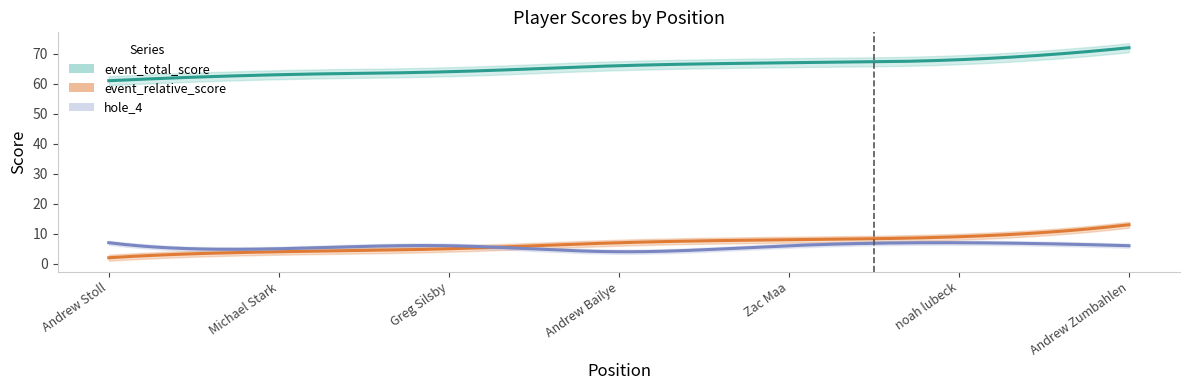

How many data points in event_relative_score are above 7?

3